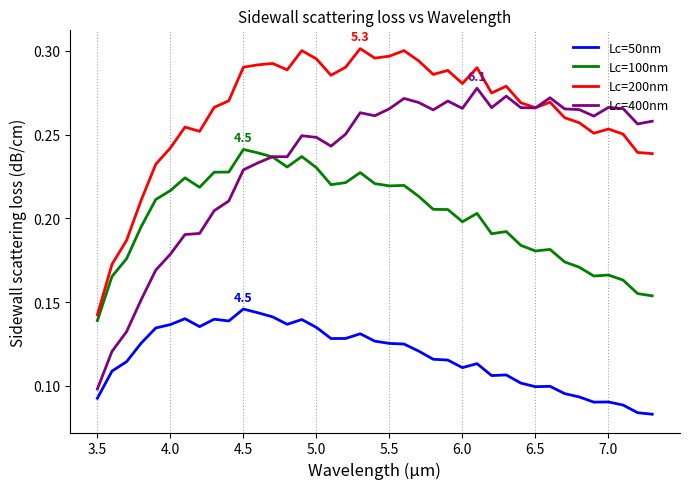

Which series has the largest total across all categories?

Lc=200nm